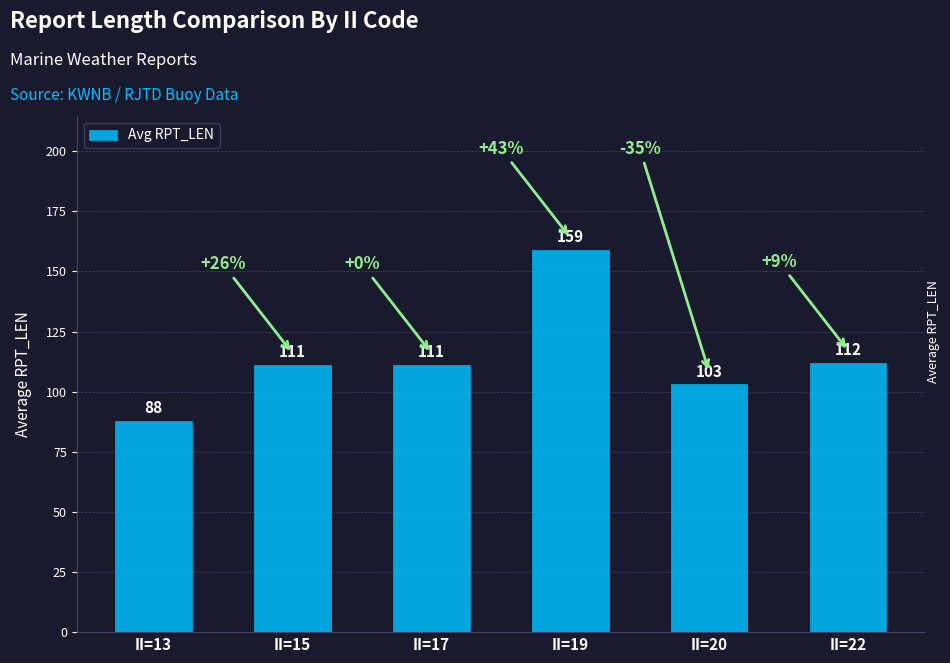

The value at II=20 is 103. True or false?

True